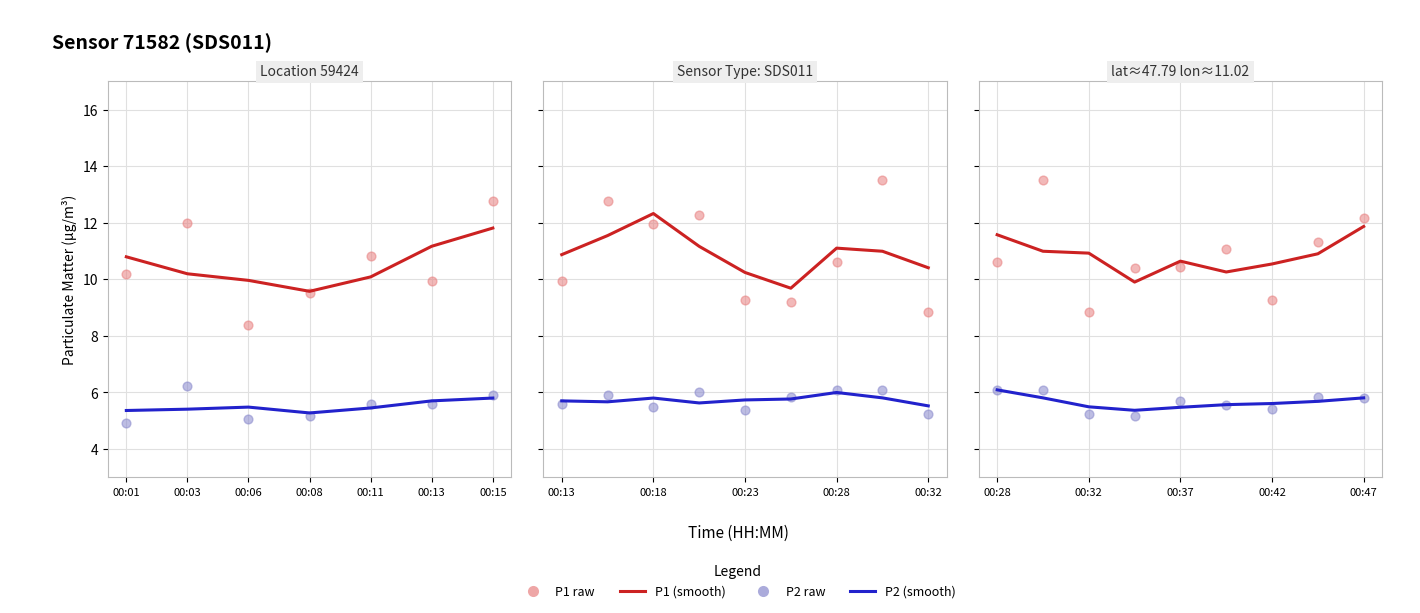

Which series contains the highest Y value?

P1 raw